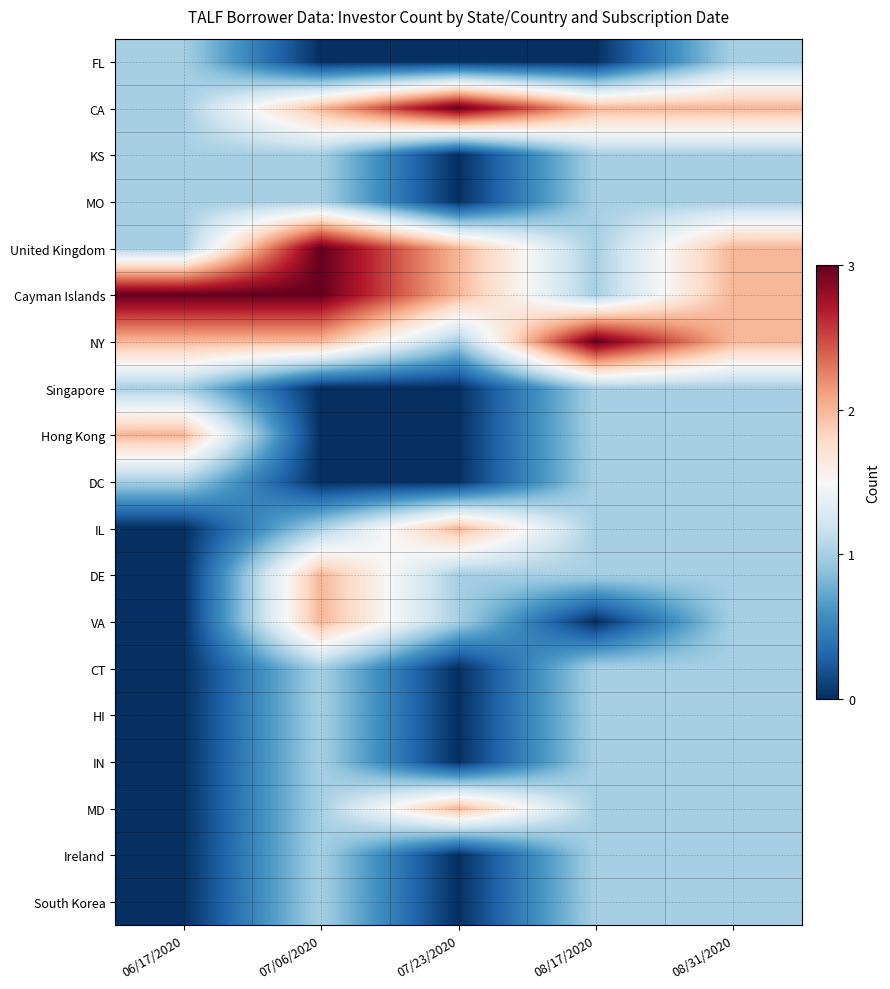

Reading left to right, list all the values displayed in this chart.

FL: 06/17/2020=1	07/06/2020=0	07/23/2020=0	08/17/2020=0	08/31/2020=1
CA: 06/17/2020=1	07/06/2020=2	07/23/2020=3	08/17/2020=2	08/31/2020=2
KS: 06/17/2020=1	07/06/2020=1	07/23/2020=0	08/17/2020=1	08/31/2020=1
MO: 06/17/2020=1	07/06/2020=1	07/23/2020=0	08/17/2020=1	08/31/2020=1
United Kingdom: 06/17/2020=1	07/06/2020=3	07/23/2020=2	08/17/2020=1	08/31/2020=2
Cayman Islands: 06/17/2020=3	07/06/2020=3	07/23/2020=2	08/17/2020=1	08/31/2020=2
NY: 06/17/2020=2	07/06/2020=2	07/23/2020=1	08/17/2020=3	08/31/2020=2
Singapore: 06/17/2020=1	07/06/2020=0	07/23/2020=0	08/17/2020=1	08/31/2020=1
Hong Kong: 06/17/2020=2	07/06/2020=0	07/23/2020=0	08/17/2020=1	08/31/2020=1
DC: 06/17/2020=1	07/06/2020=0	07/23/2020=0	08/17/2020=1	08/31/2020=1
IL: 06/17/2020=0	07/06/2020=1	07/23/2020=2	08/17/2020=1	08/31/2020=1
DE: 06/17/2020=0	07/06/2020=2	07/23/2020=1	08/17/2020=1	08/31/2020=1
VA: 06/17/2020=0	07/06/2020=2	07/23/2020=1	08/17/2020=0	08/31/2020=1
CT: 06/17/2020=0	07/06/2020=1	07/23/2020=0	08/17/2020=1	08/31/2020=1
HI: 06/17/2020=0	07/06/2020=1	07/23/2020=0	08/17/2020=1	08/31/2020=1
IN: 06/17/2020=0	07/06/2020=1	07/23/2020=0	08/17/2020=1	08/31/2020=1
MD: 06/17/2020=0	07/06/2020=1	07/23/2020=2	08/17/2020=1	08/31/2020=1
Ireland: 06/17/2020=0	07/06/2020=1	07/23/2020=0	08/17/2020=1	08/31/2020=1
South Korea: 06/17/2020=0	07/06/2020=1	07/23/2020=0	08/17/2020=1	08/31/2020=1